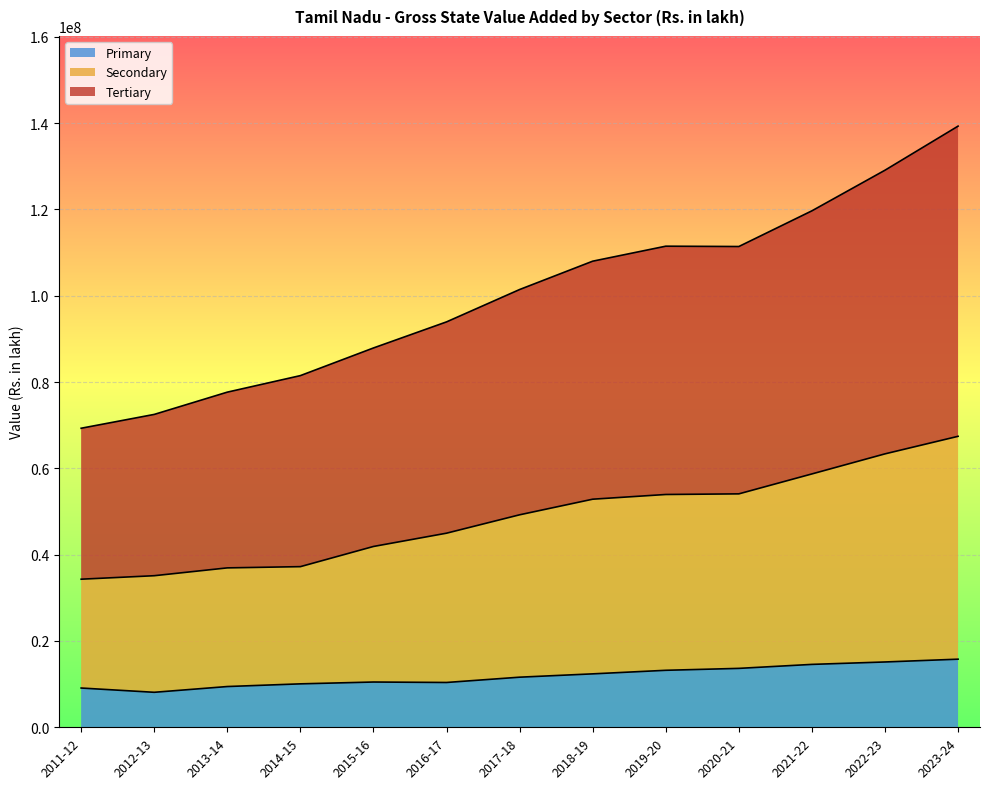

What is the difference between the Primary values at 2017-18 and 2022-23?

3524884.9